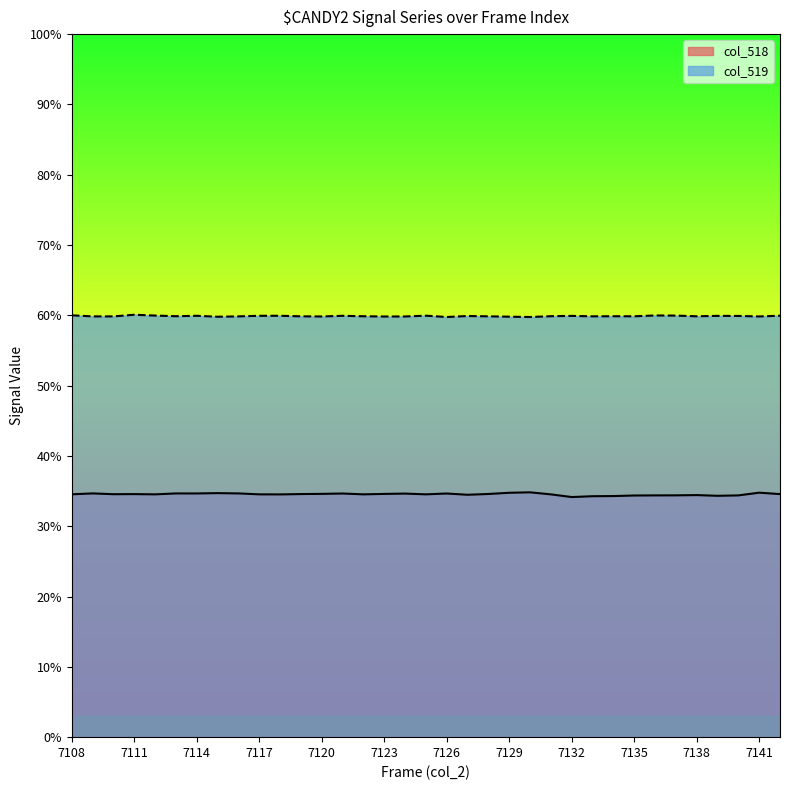

Count the number of categories in the chart.

35